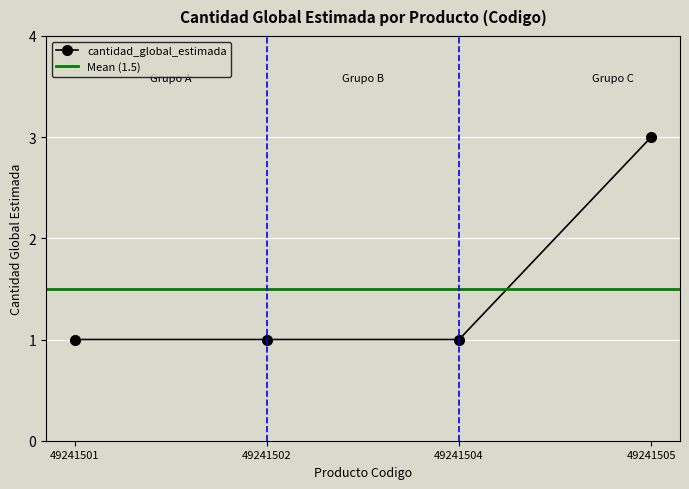

What is the greatest value displayed?

3